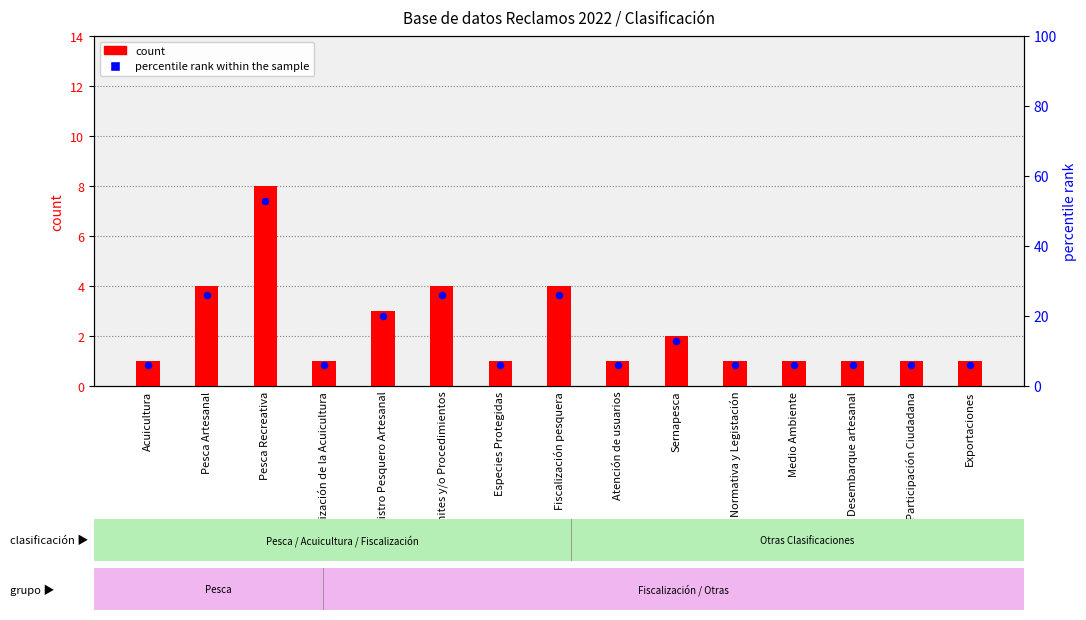

What is the total value across all series at Desembarque artesanal?

7